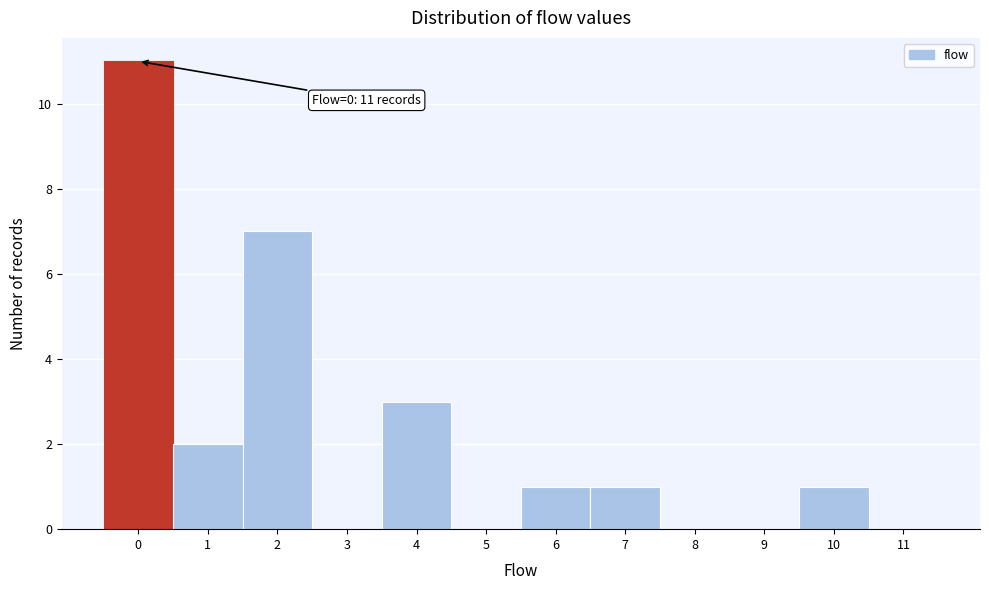

Reading left to right, what are all the values shown in this chart?

0=11	1=2	2=7	3=0	4=3	5=0	6=1	7=1	8=0	9=0	10=1	11=0